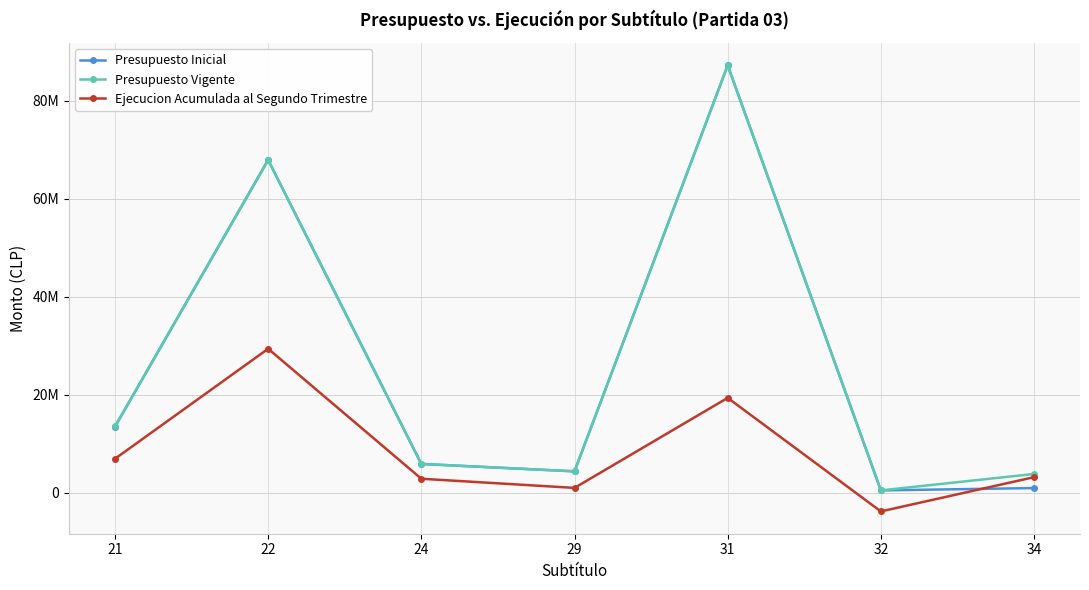

List the series in order of their peak value, highest first.

Presupuesto Inicial, Presupuesto Vigente, Ejecucion Acumulada al Segundo Trimestre